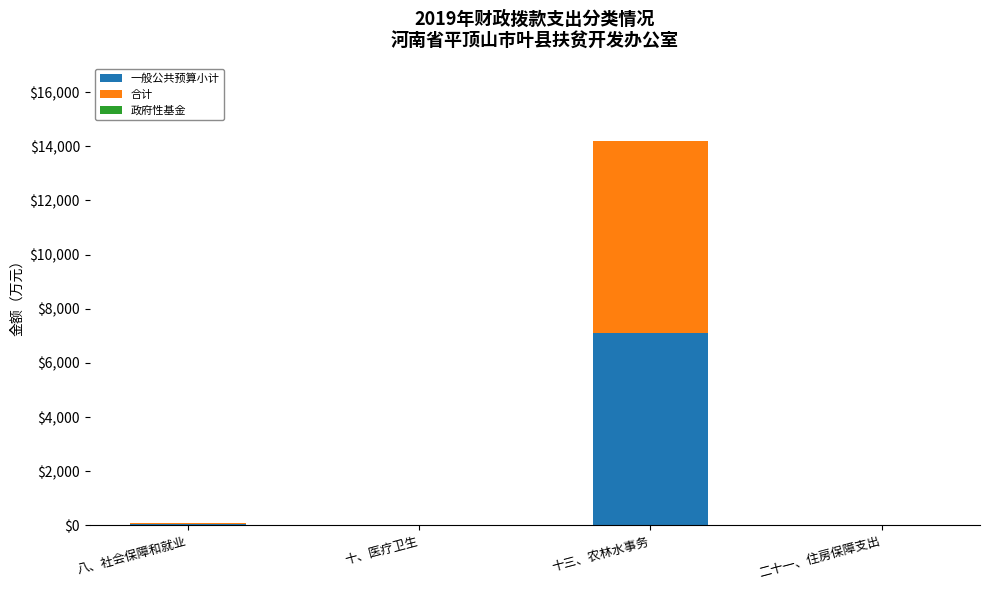

At which label does 一般公共预算小计 reach its peak?

十三、农林水事务